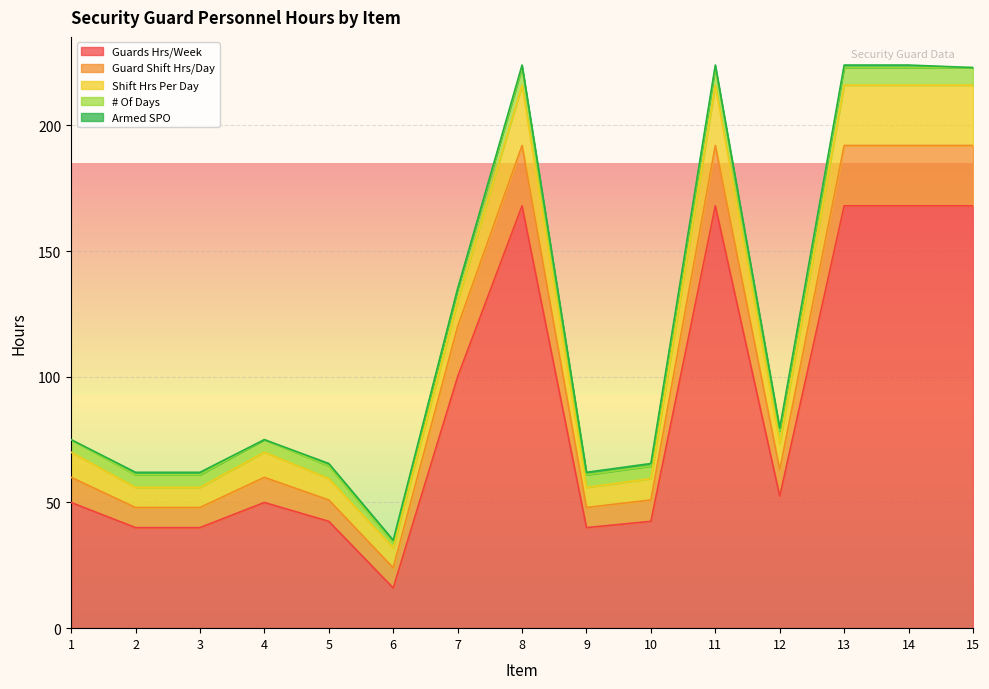

Where is # Of Days nearest to the value 4?

1